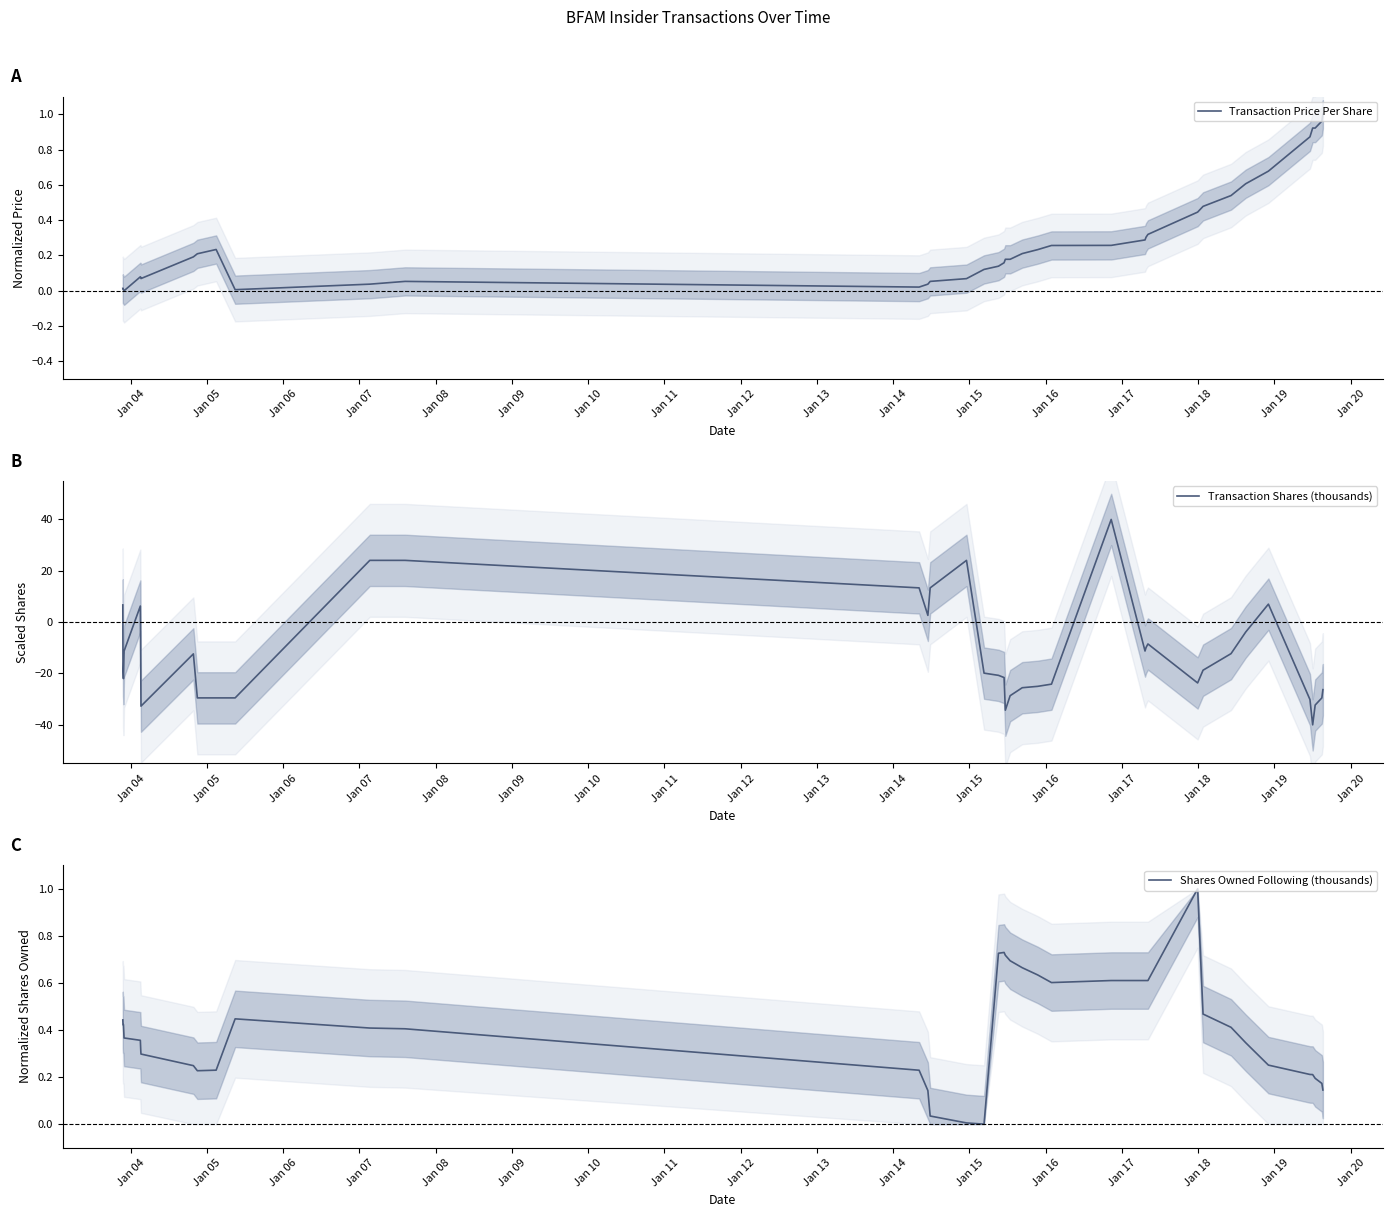

The value of Transaction Shares (thousands) at Jan 15 is 24.1. True or false?

True